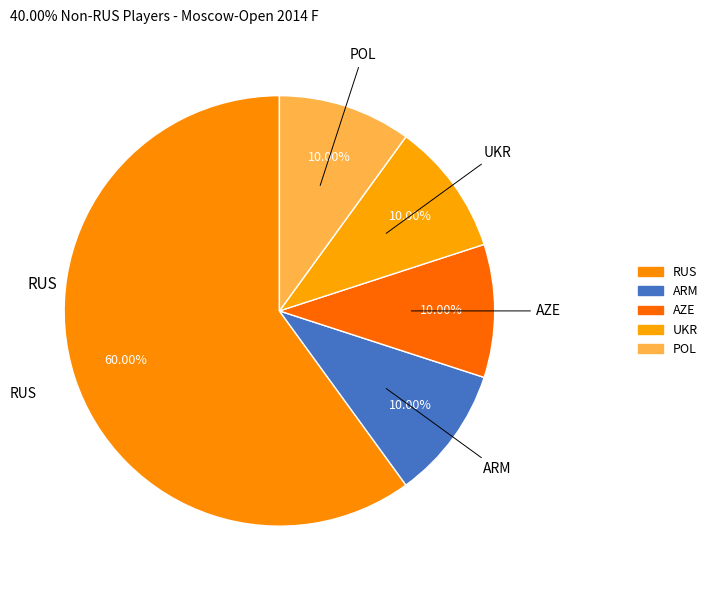

Is it true that RUS is 60% of the pie?

True